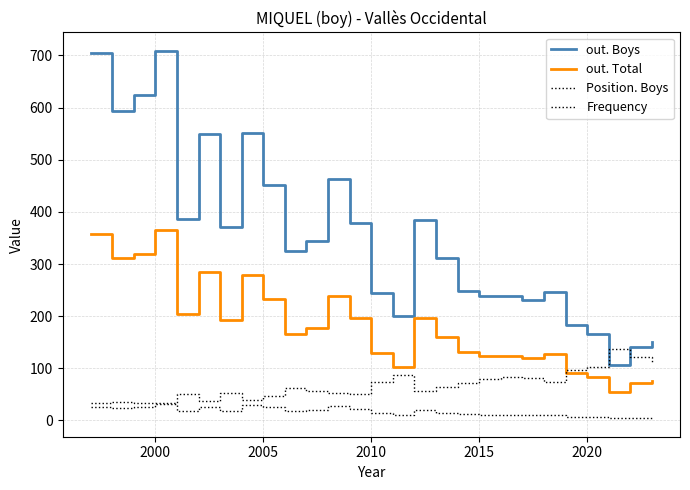

Which series has the largest total across all categories?

out. Boys